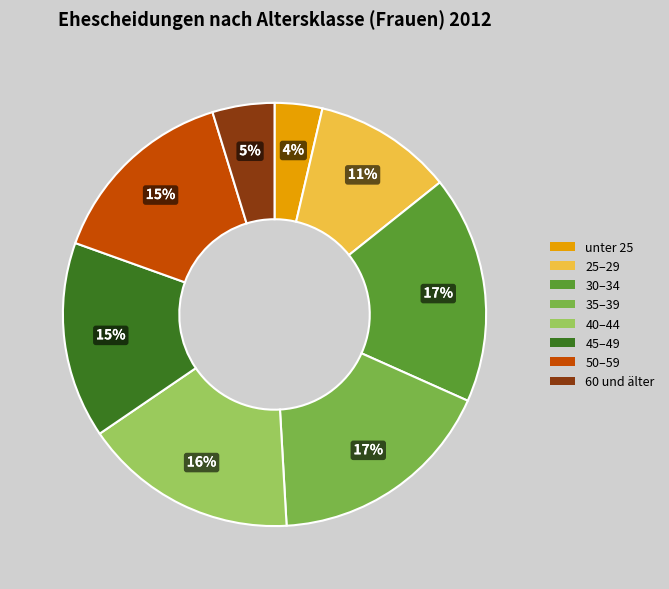

Which slice is the smallest?

unter 25